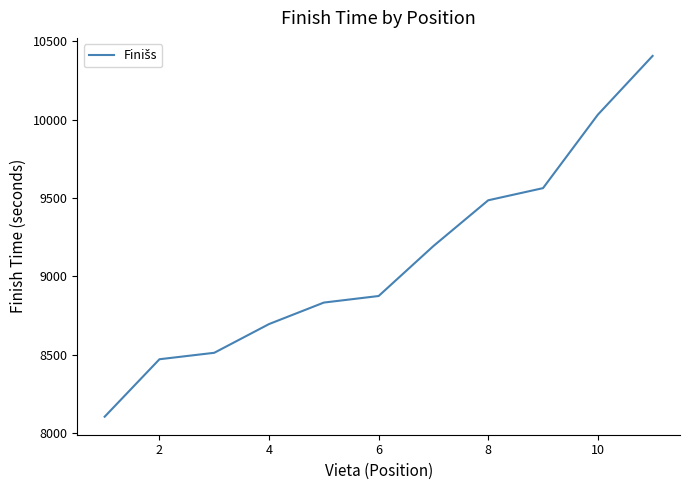

What is the sum of all values?

100178.4